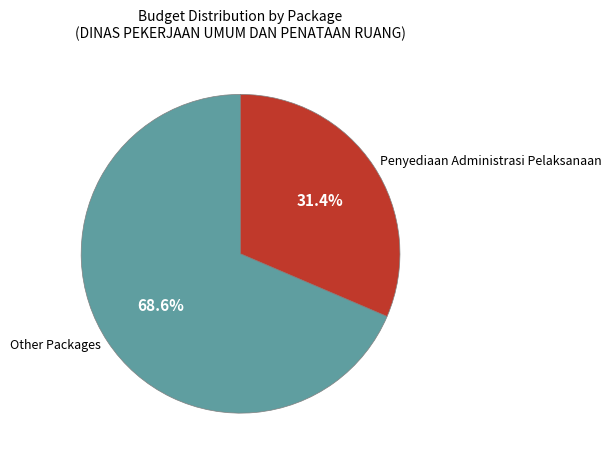

What is the ratio of the value at Penyediaan Administrasi Pelaksanaan to the value at Other Packages?

0.5